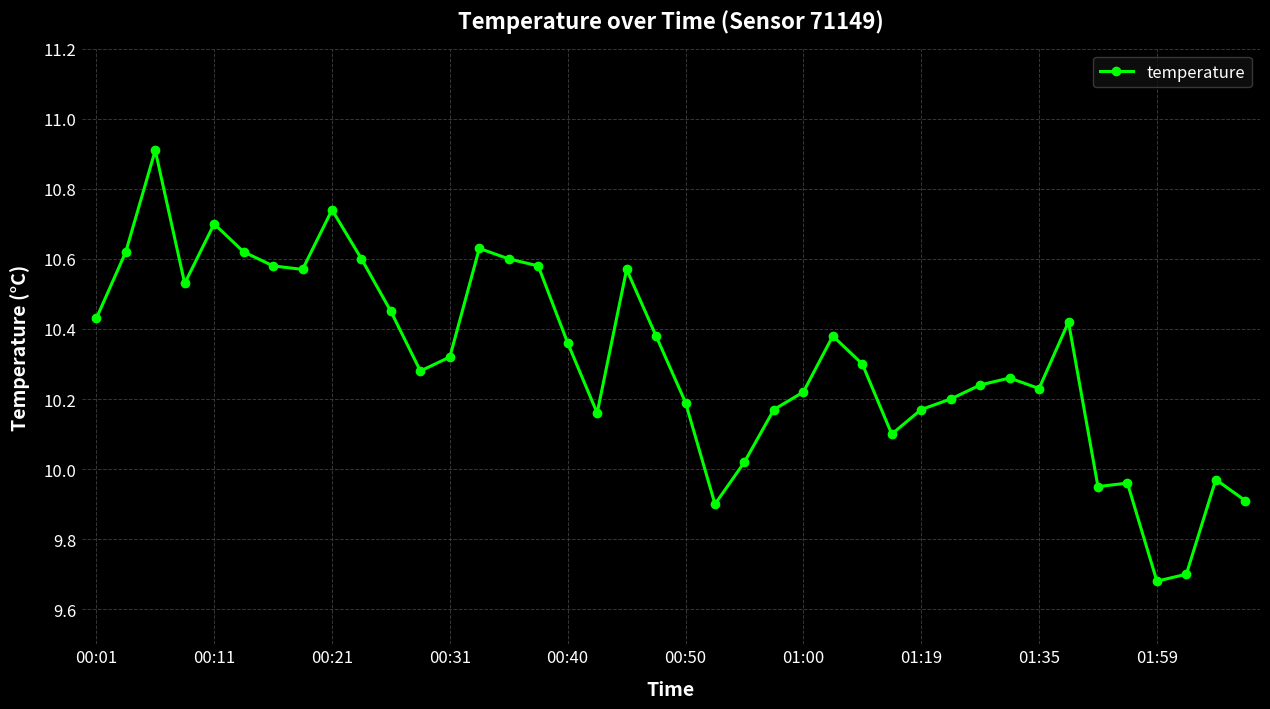

True or false: the data has more than 1 interior local peaks.

True